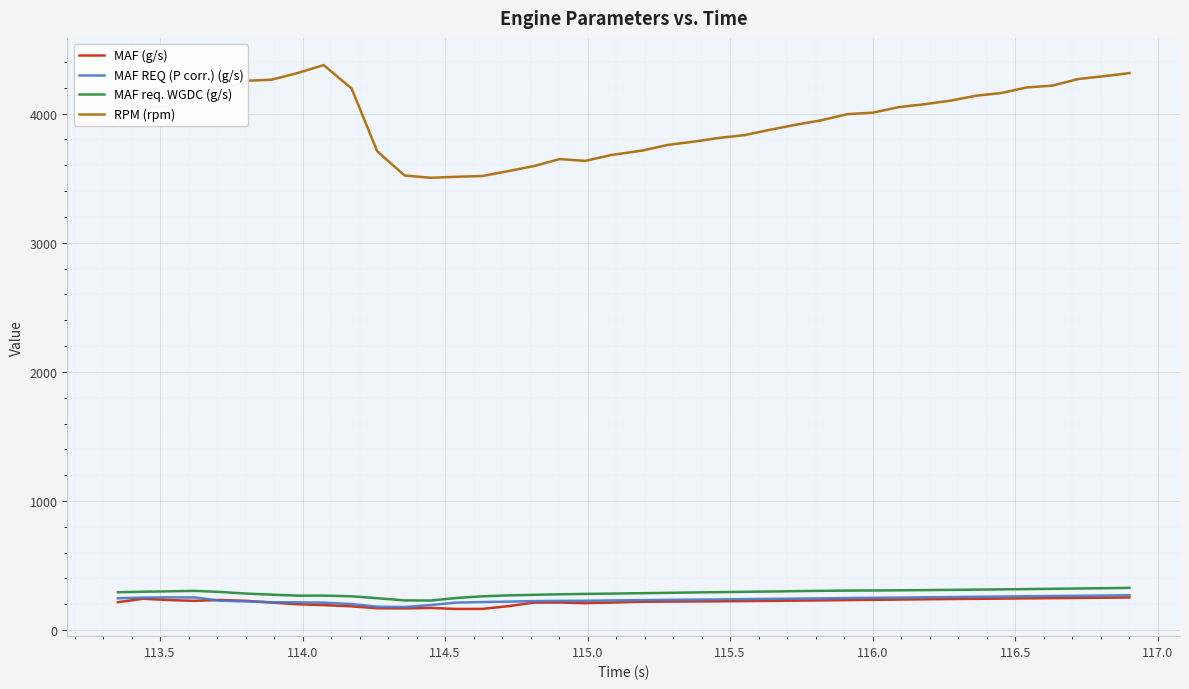

Which series has the largest range (max minus min)?

RPM (rpm)